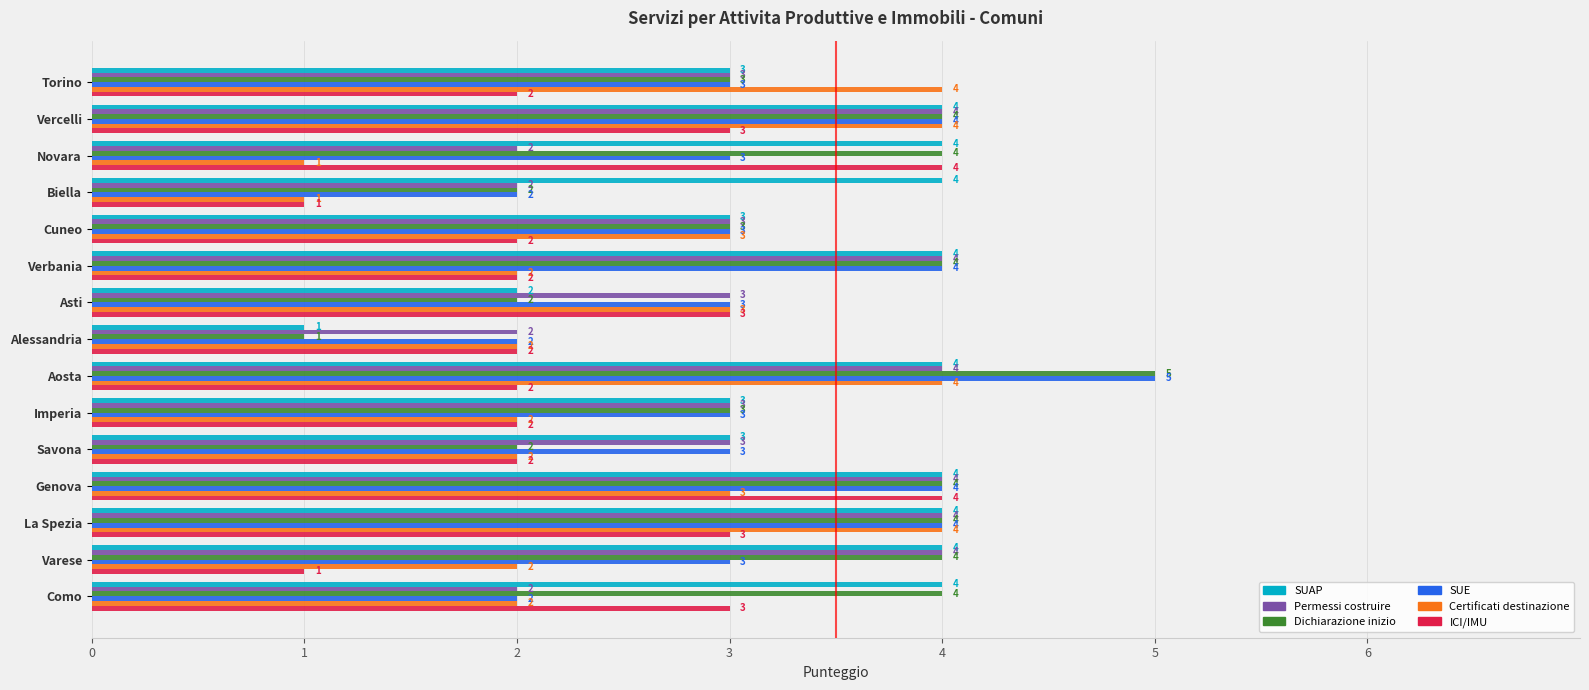

What is the difference between the maximum and minimum values in the SUE series?

3